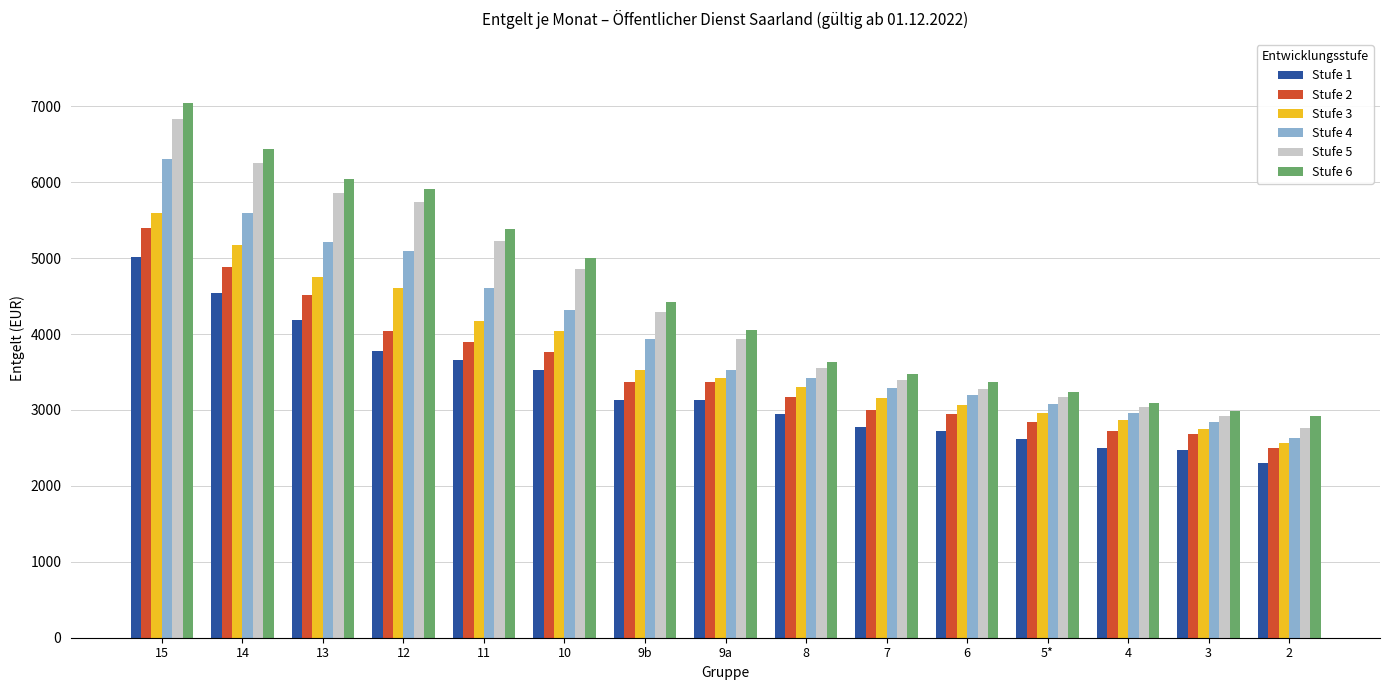

How many bars are there in each group?

6